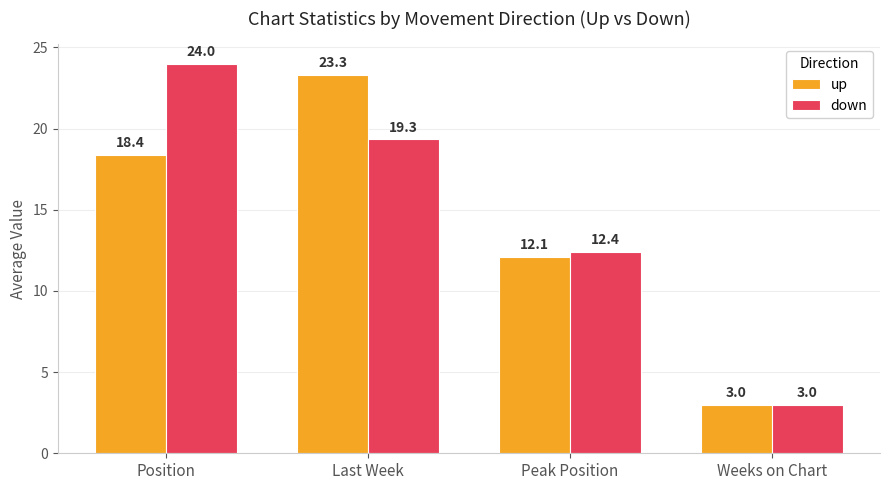

What is the difference between the down values at Peak Position and Last Week?

6.9